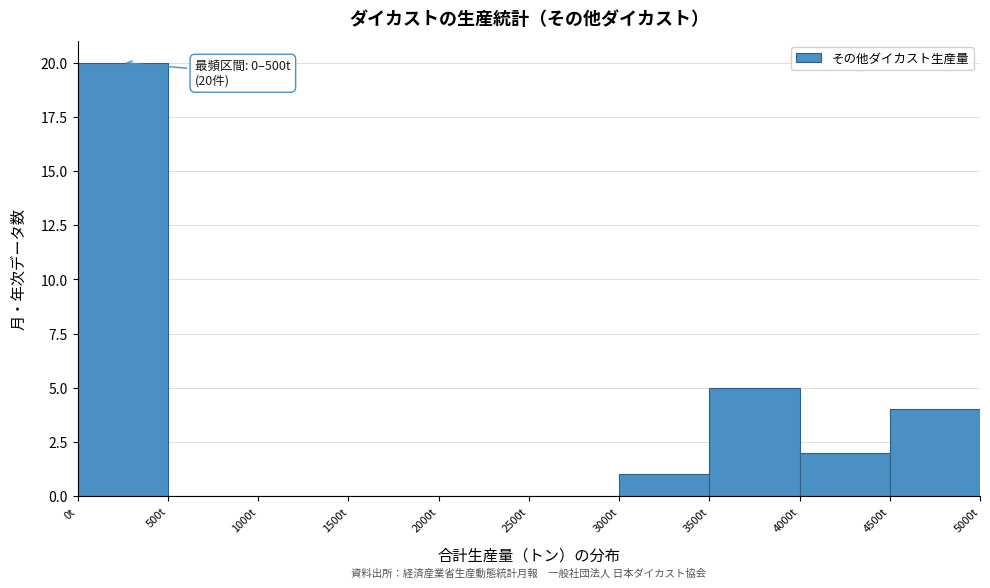

Which range on the x-axis has the tallest bar?

0 to 500